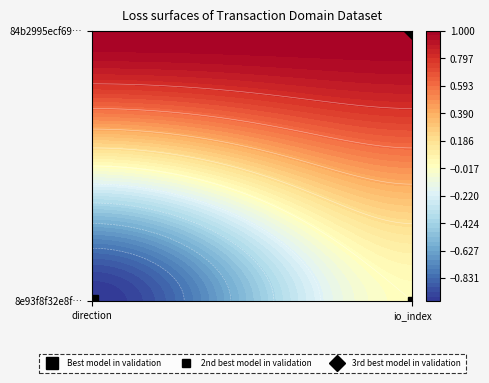

The value of 84b2995ecf69d46a6af398fe9c354b88c382588 at -1 is 1. True or false?

False